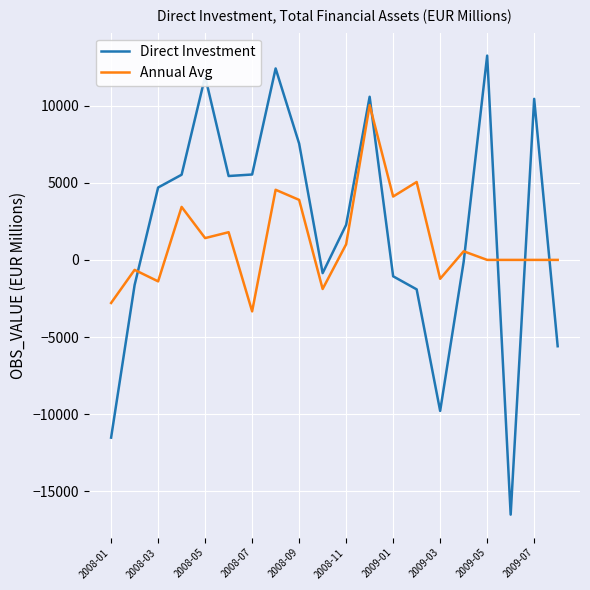

After their last crossing, which series has the higher values: Annual Avg or Direct Investment?

Annual Avg